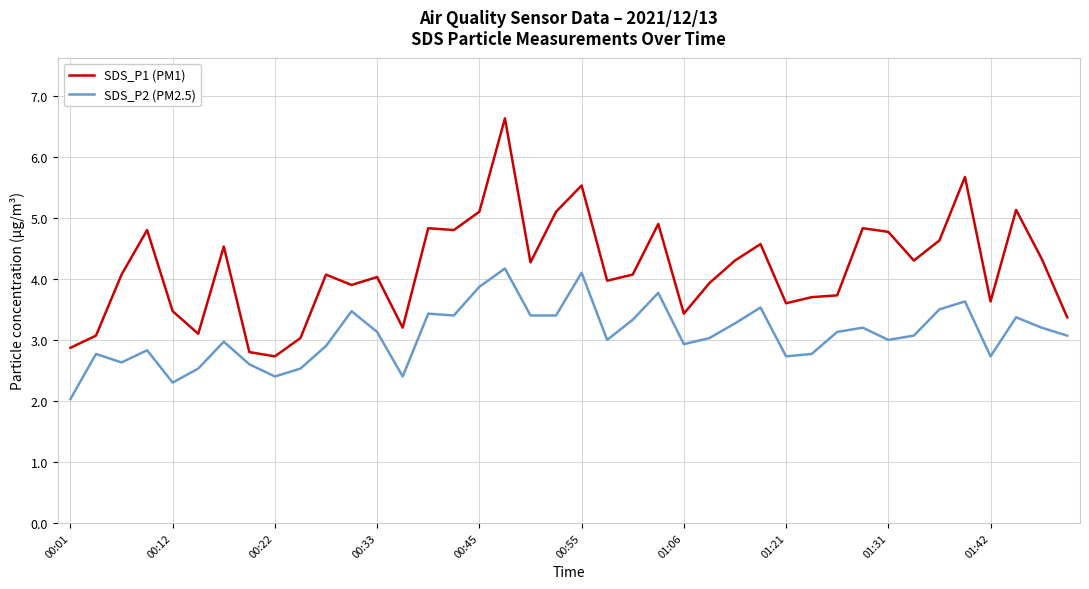

What is the difference between the maximum and minimum values in the SDS_P1 (PM1) series?

3.9